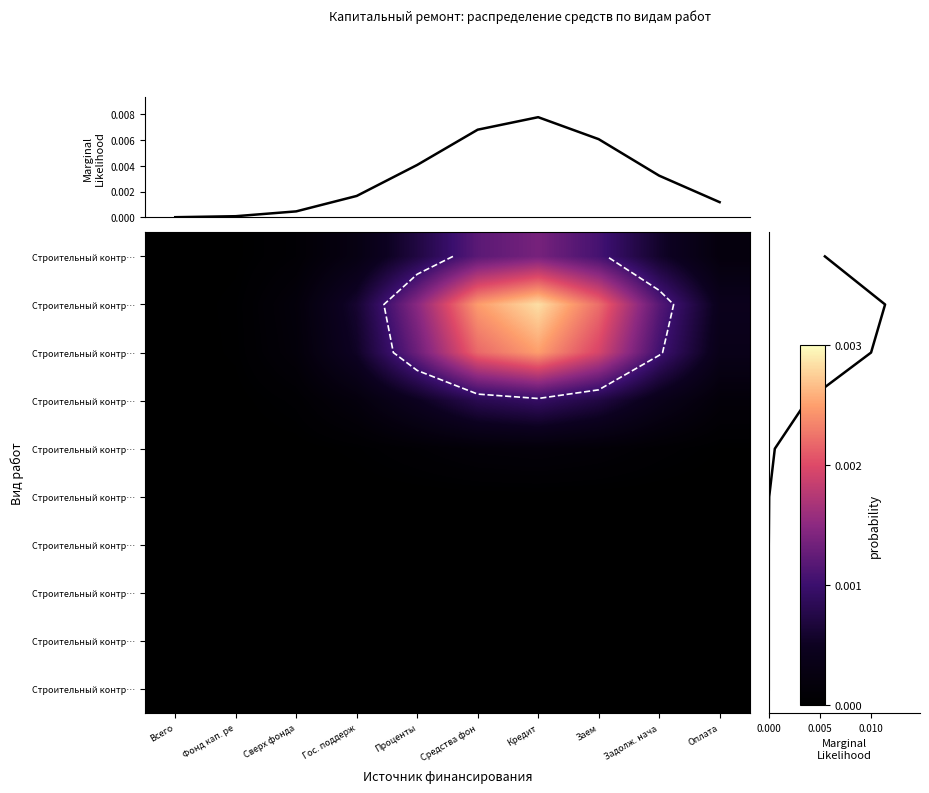

Count the number of categories in the chart.

10